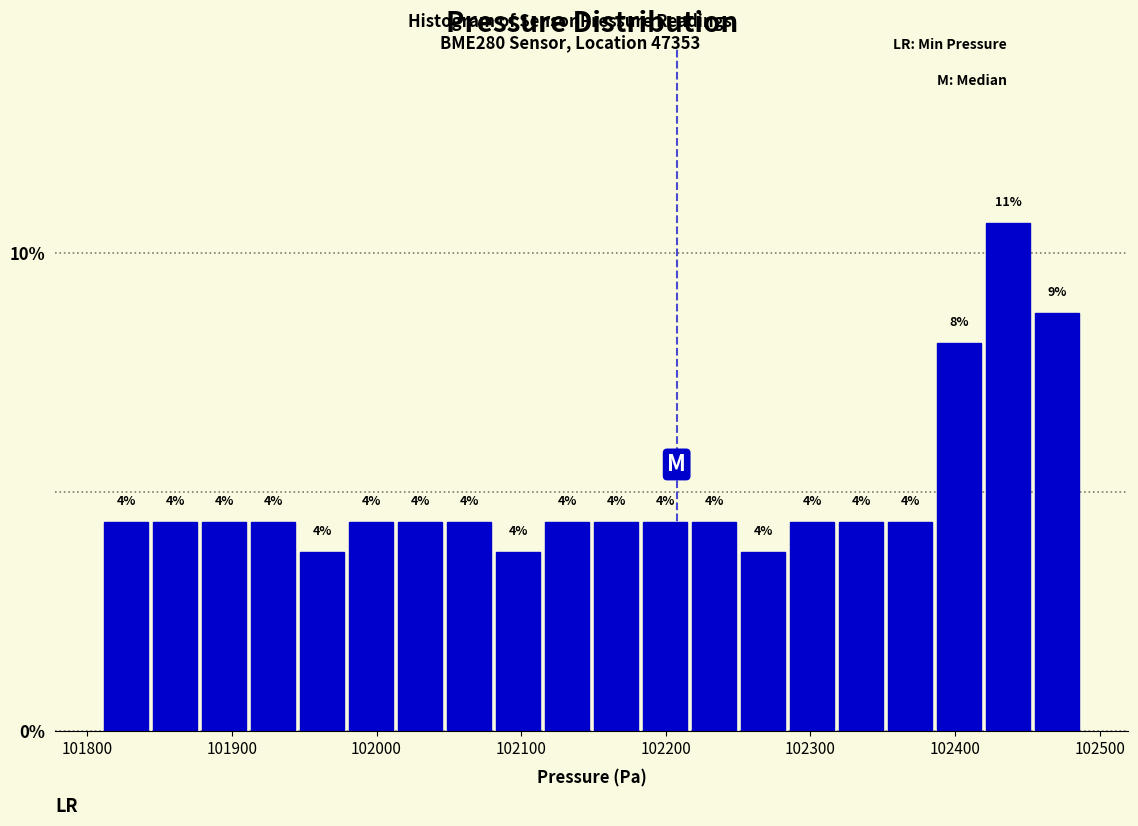

Around what value on the x-axis is the tallest bar? Give the approximate position of its centre, as read against the axis.

102440